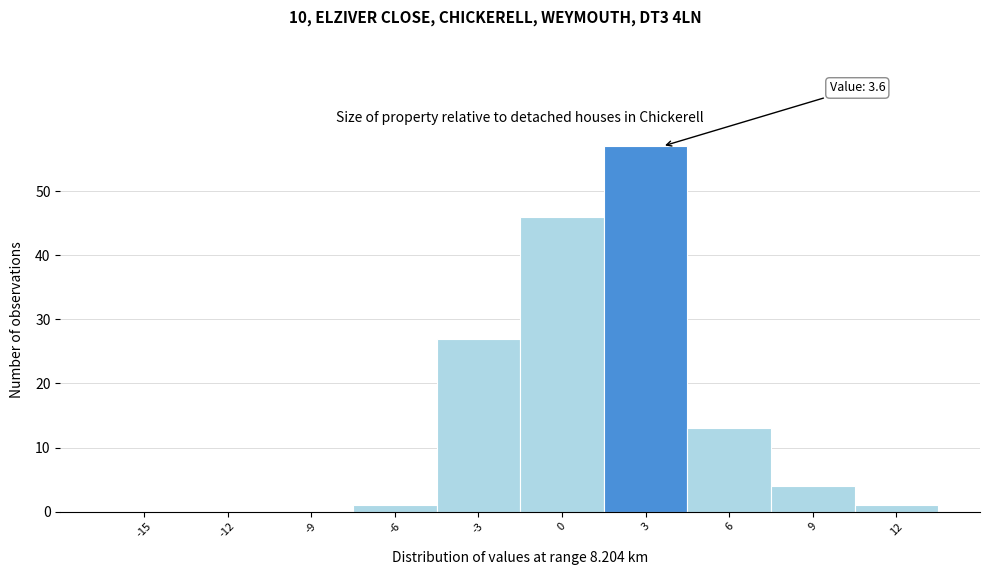

Reading left to right, what are all the values shown in this chart?

-15=0	-12=0	-9=0	-6=1	-3=27	0=46	3=57	6=13	9=4	12=1